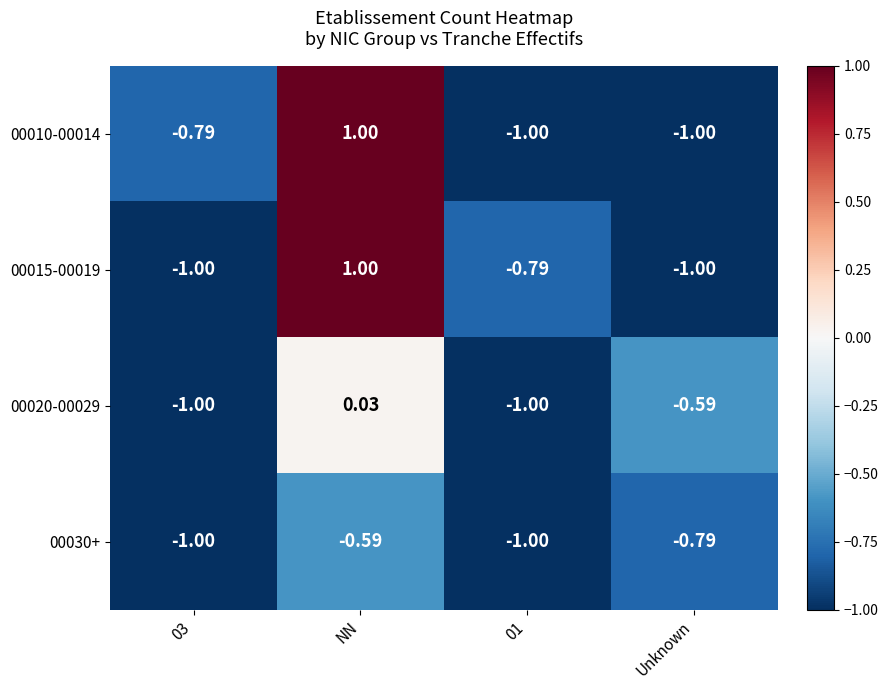

At how many categories does at least one series exceed 0?

1